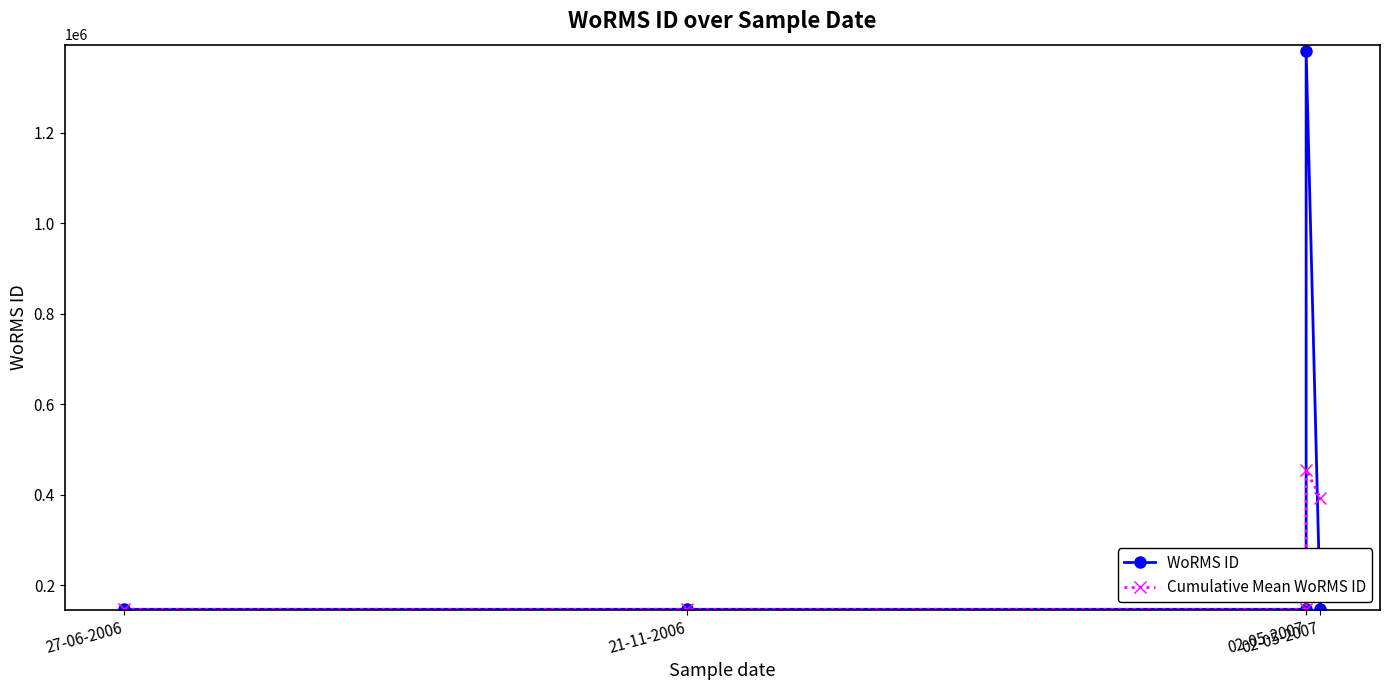

Rank the series by their maximum value, from highest to lowest.

WoRMS ID, Cumulative Mean WoRMS ID